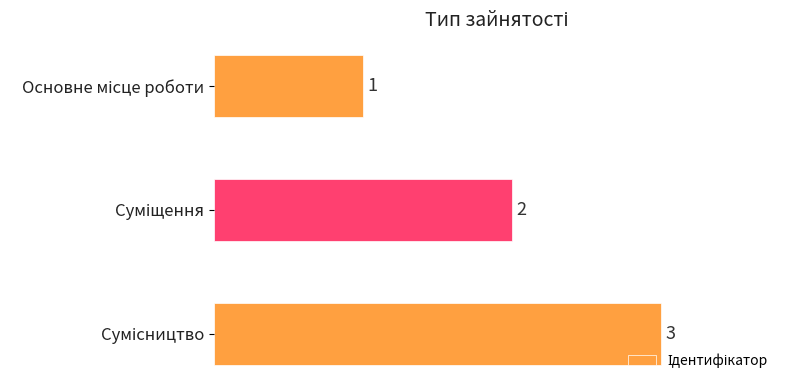

How many bars are there in total?

3